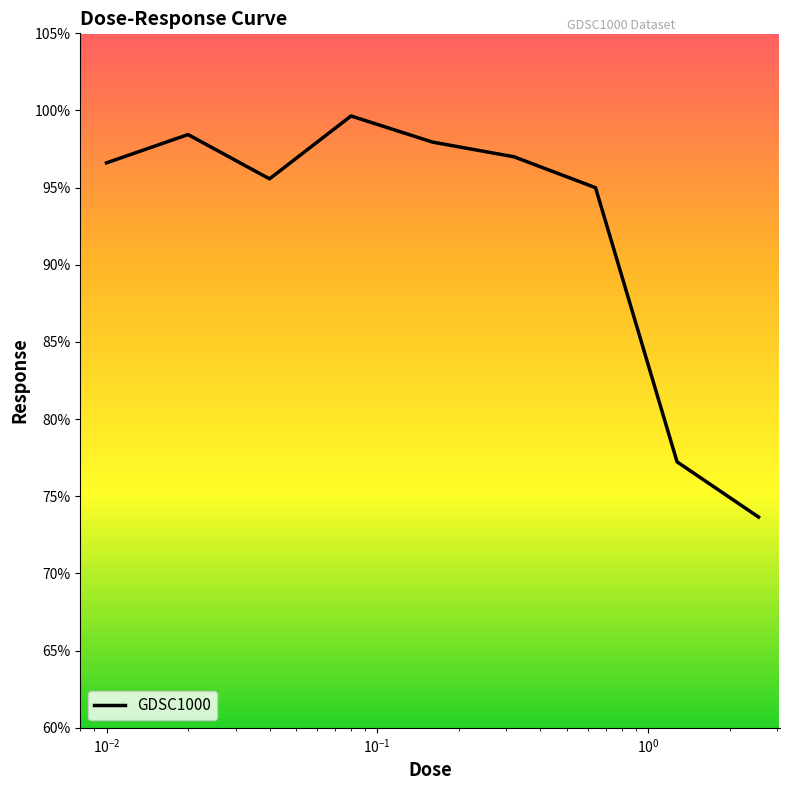

What is the difference between the maximum and minimum values?

26.0